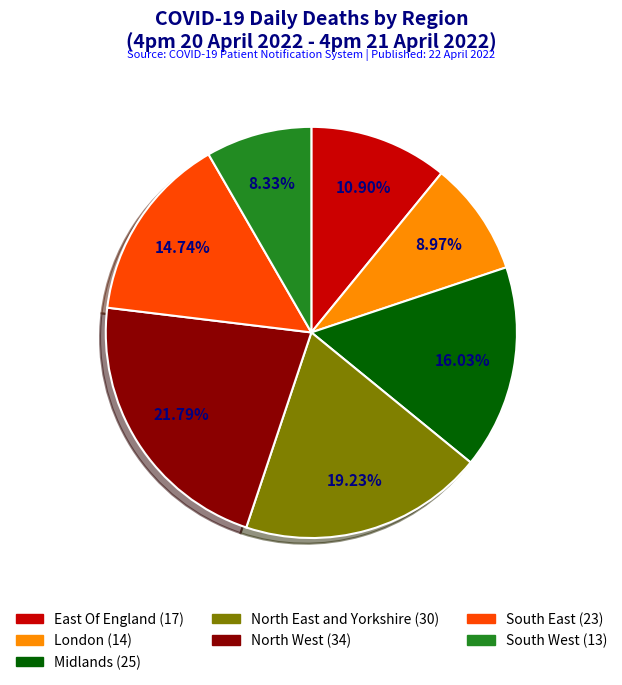

What is the largest slice in the pie chart?

North West